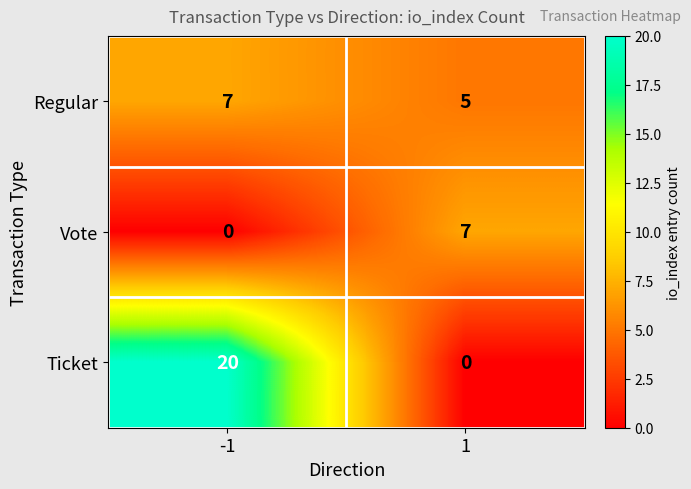

True or false: Ticket has a value of -9 at 1.

False